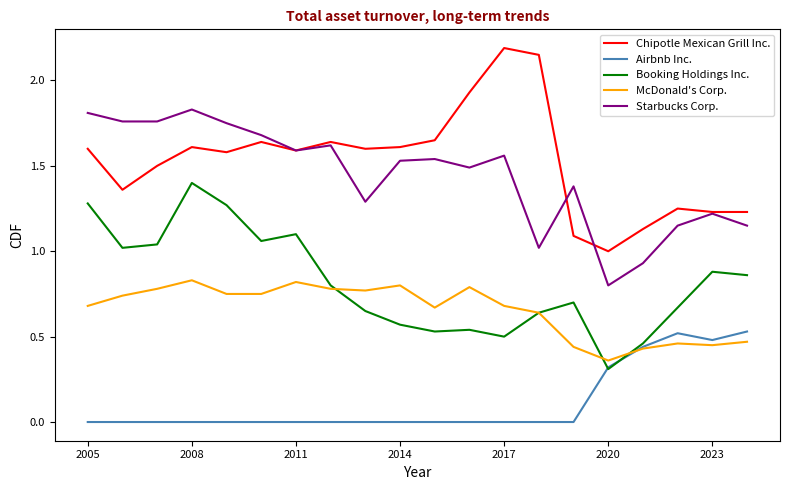

True or false: Booking Holdings Inc. and Chipotle Mexican Grill Inc. intersect in this chart.

False